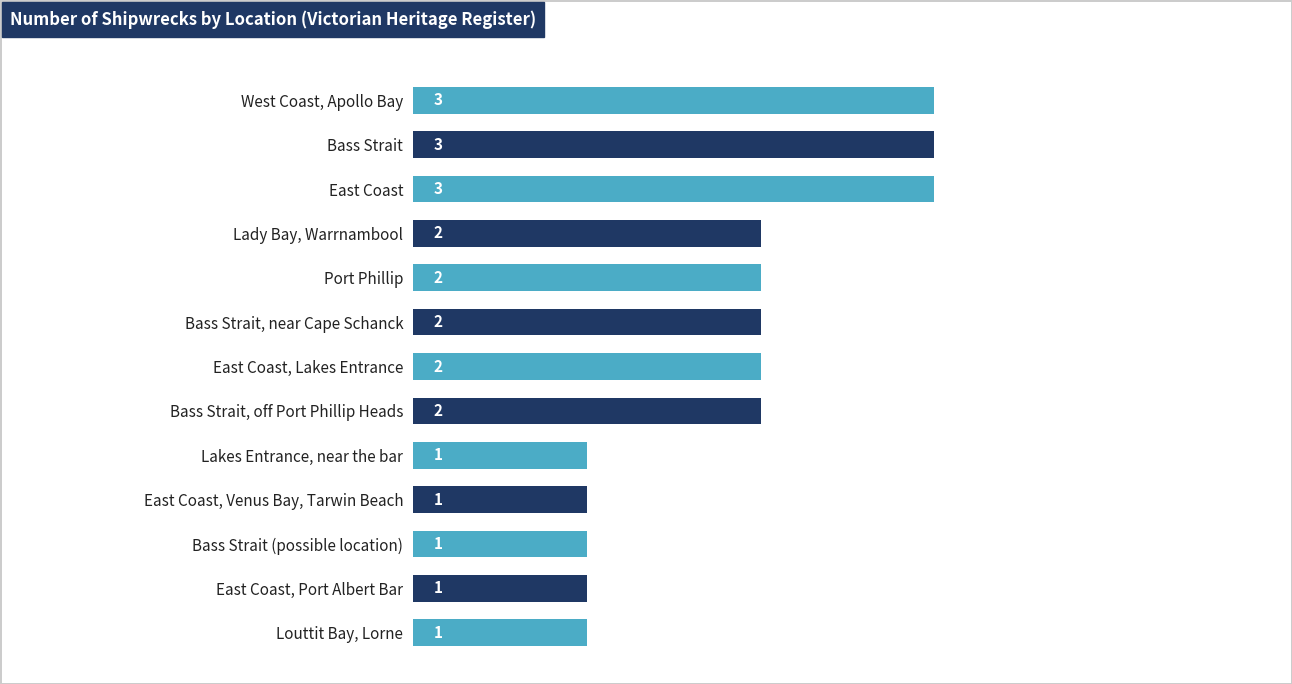

What is the greatest value displayed?

3